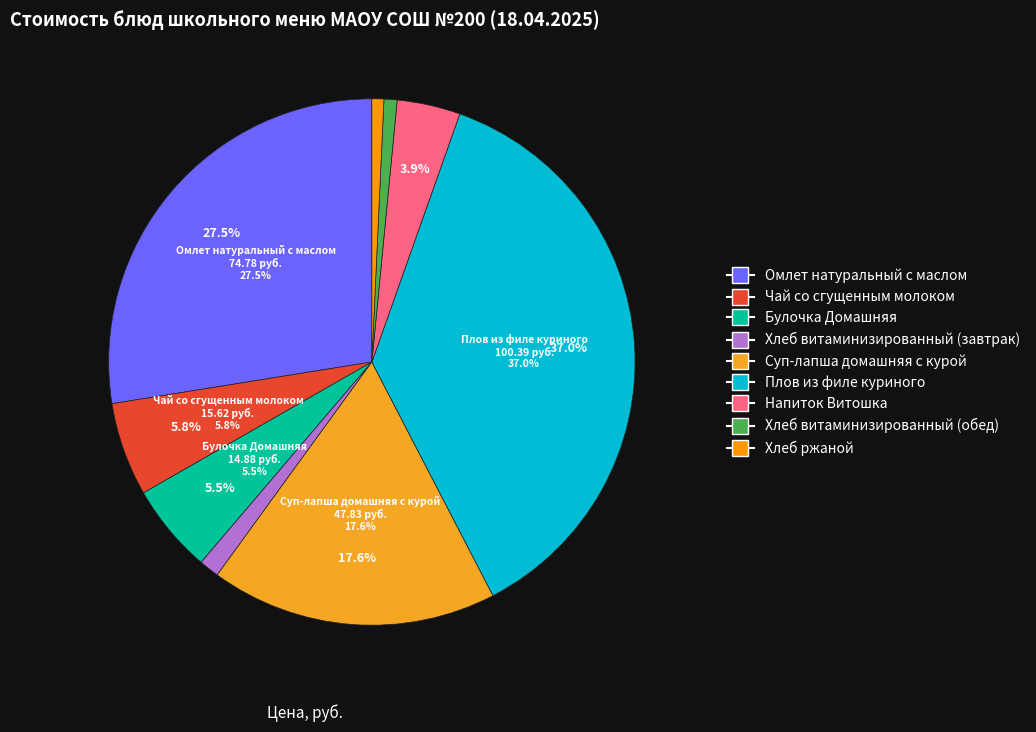

To the nearest percent, what percentage of the pie is Хлеб витаминизированный (обед)?

1%